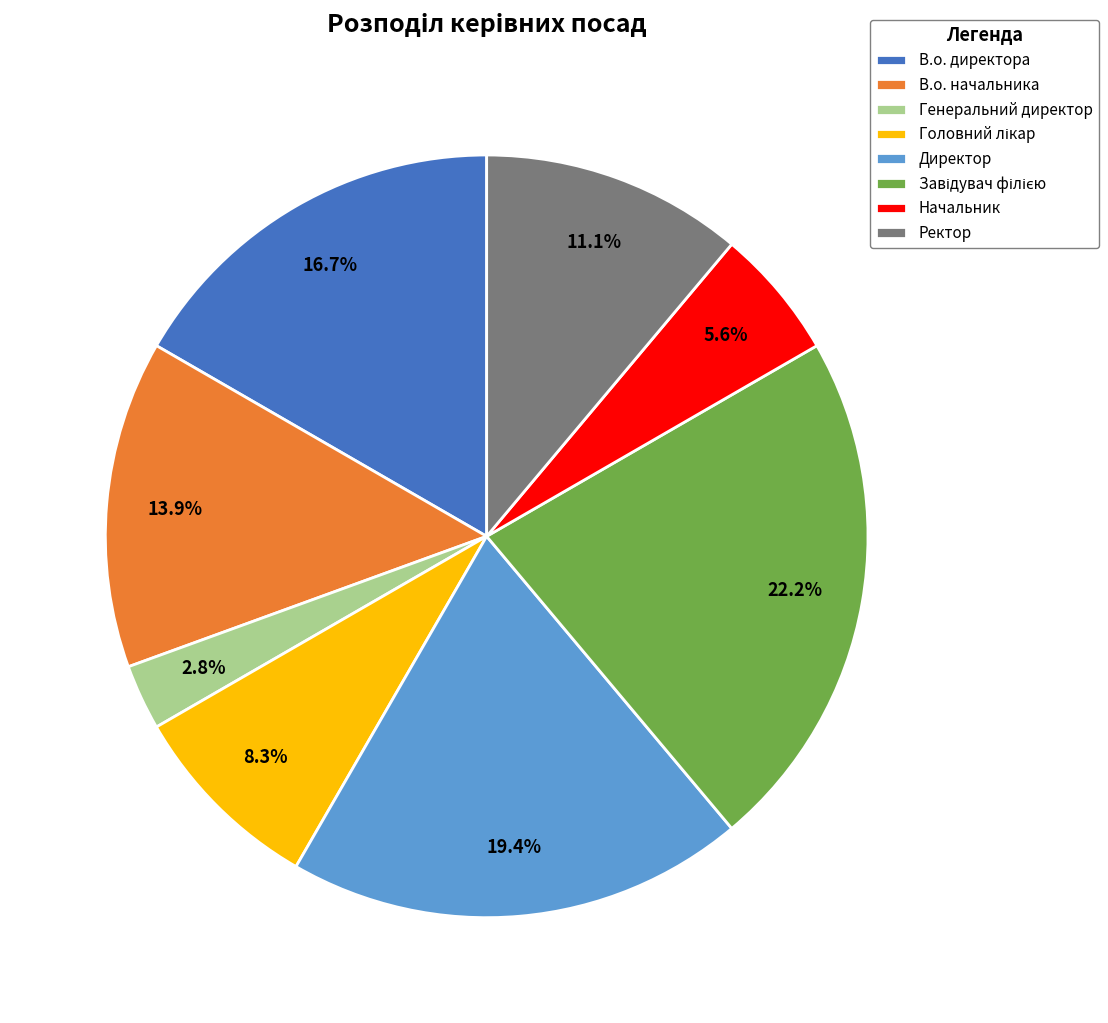

What percentage is the Генеральний директор slice, to the nearest percent?

3%